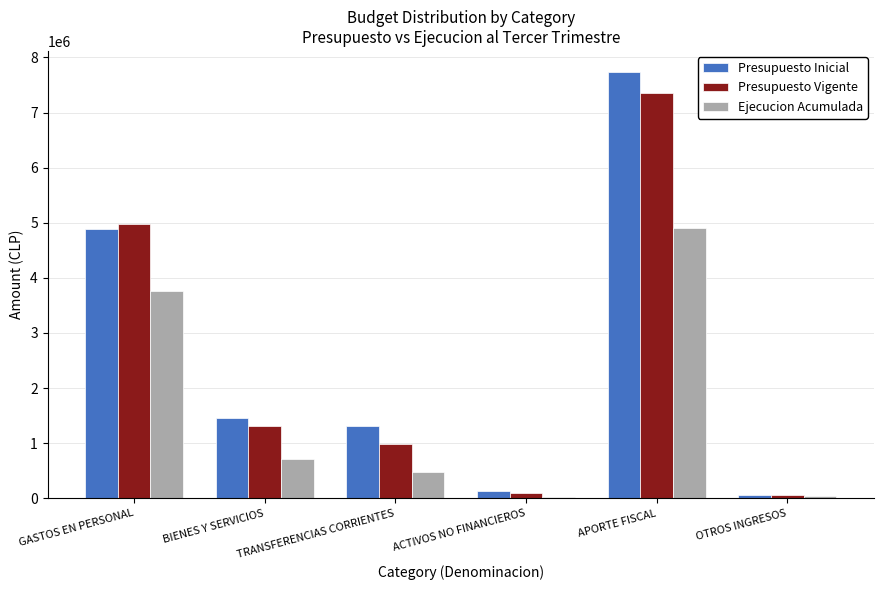

At how many categories does at least one series exceed 839927?

4